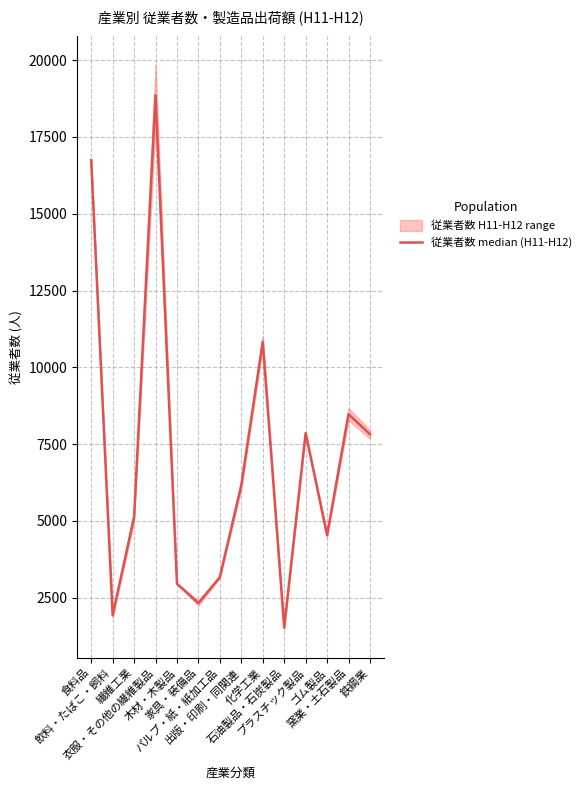

True or false: there are more than 2 points higher than both neighbors.

True